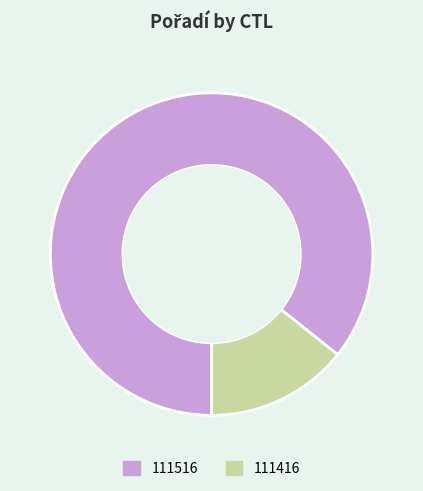

True or false: 111416 accounts for 14% of the total.

True